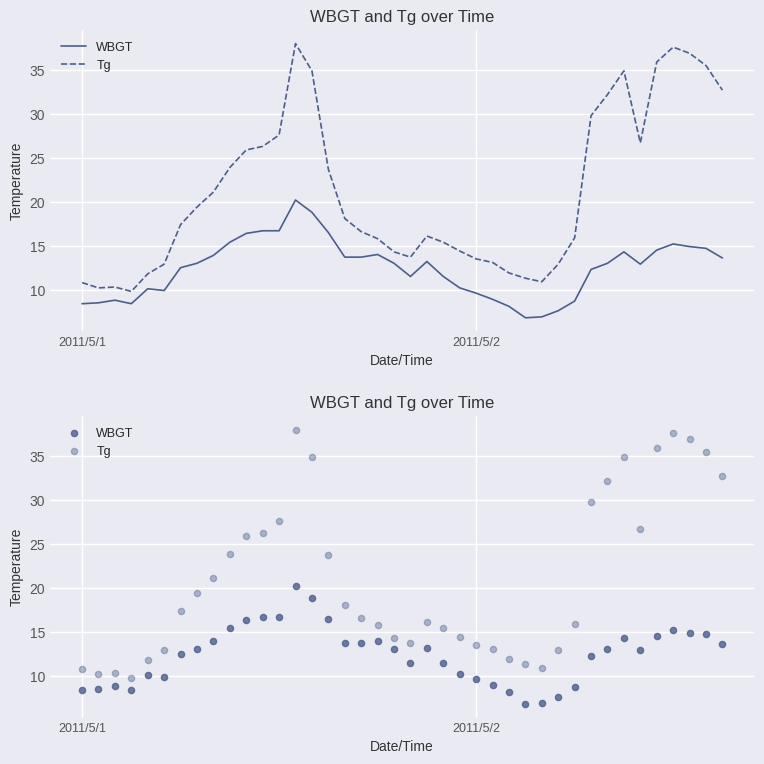

What is the total value across all series at 3?

18.2